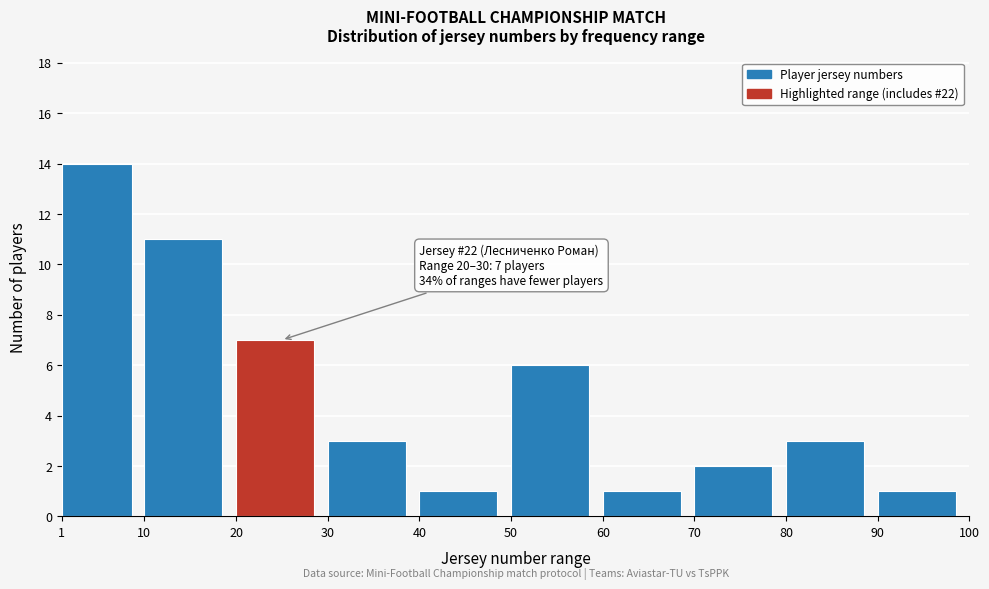

Over which range of the x-axis is the bar tallest?

1 to 10